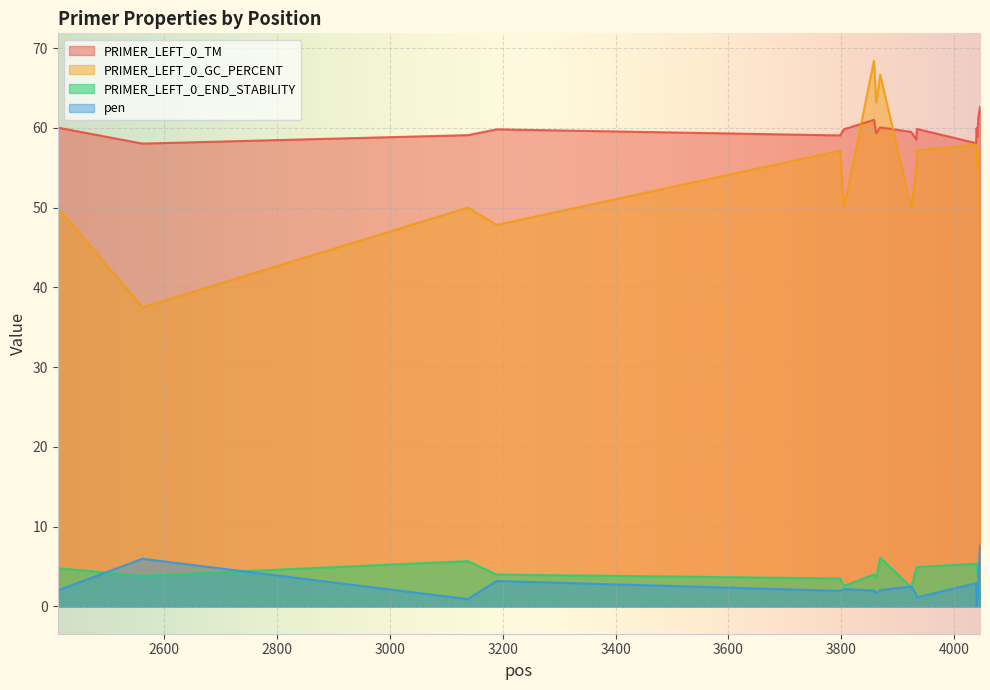

How many lines are shown in the chart?

4